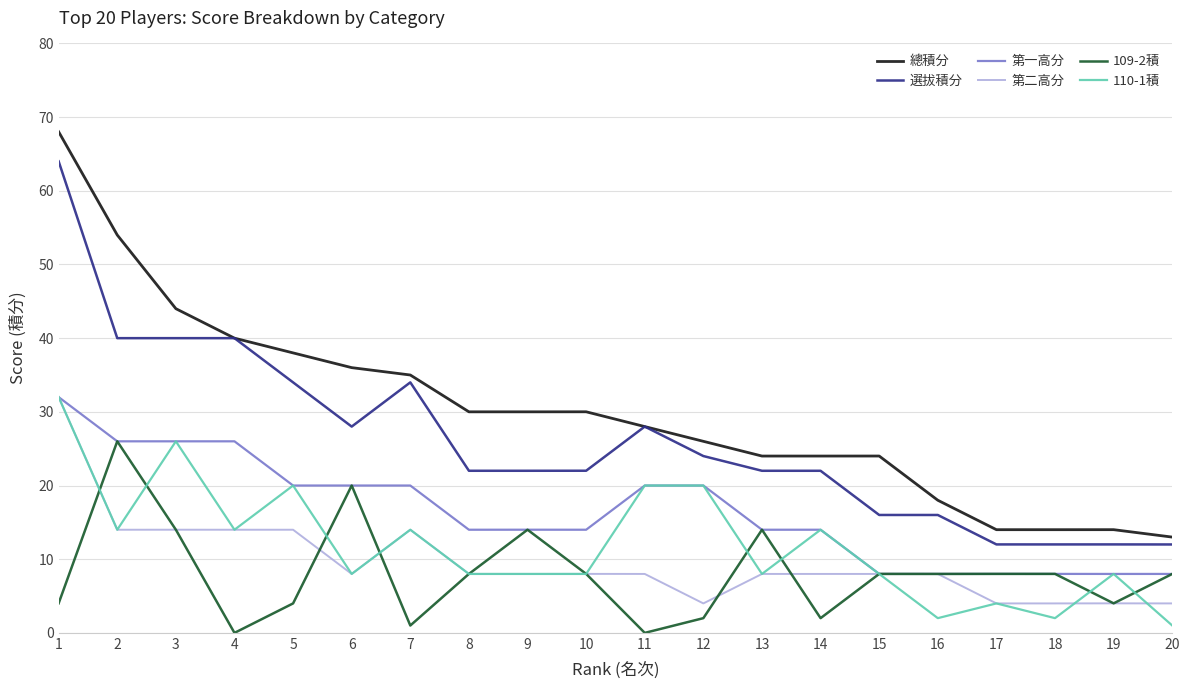

Where does the 第一高分 series first go above 14?

1